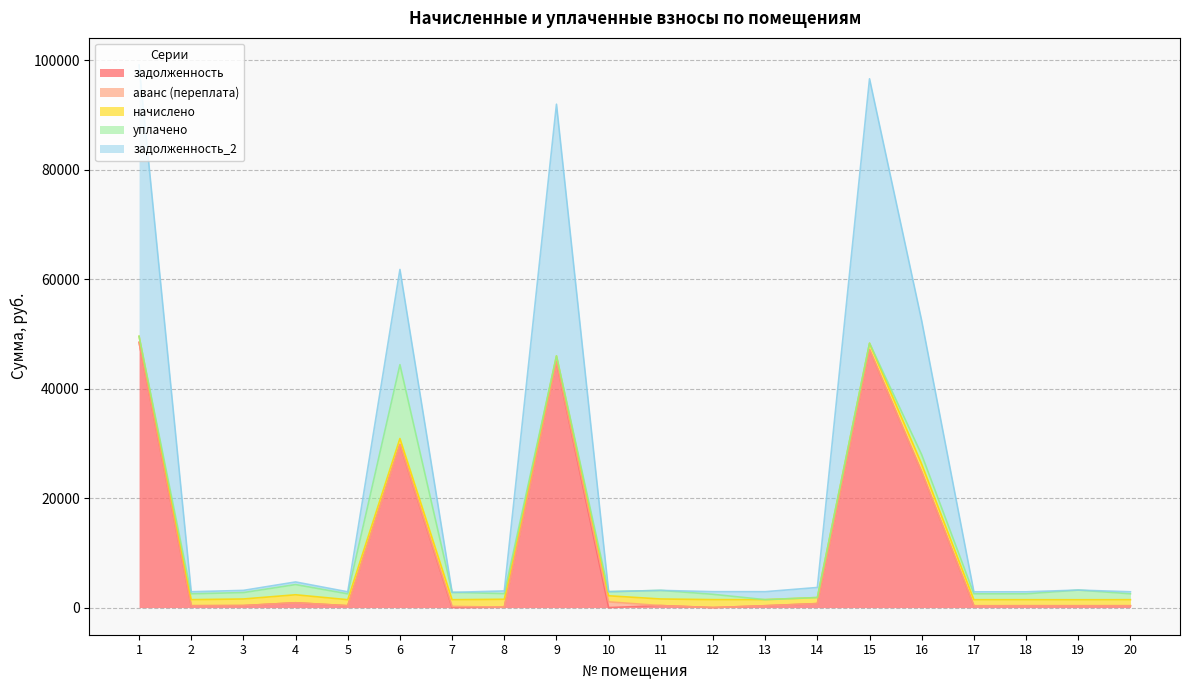

Which series has the largest range (max minus min)?

задолженность_2